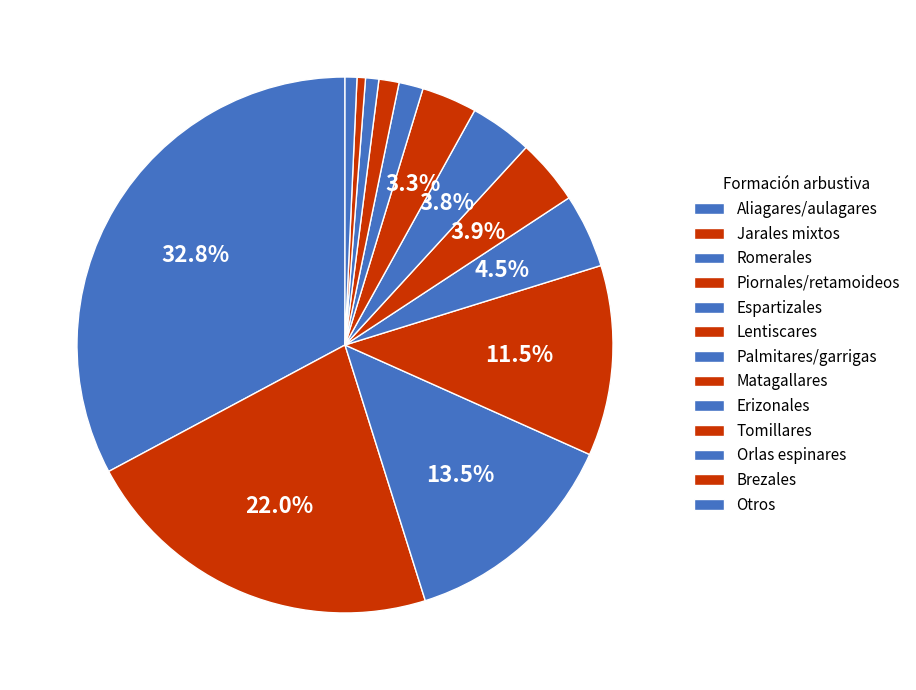

How many slices are in this pie chart?

13